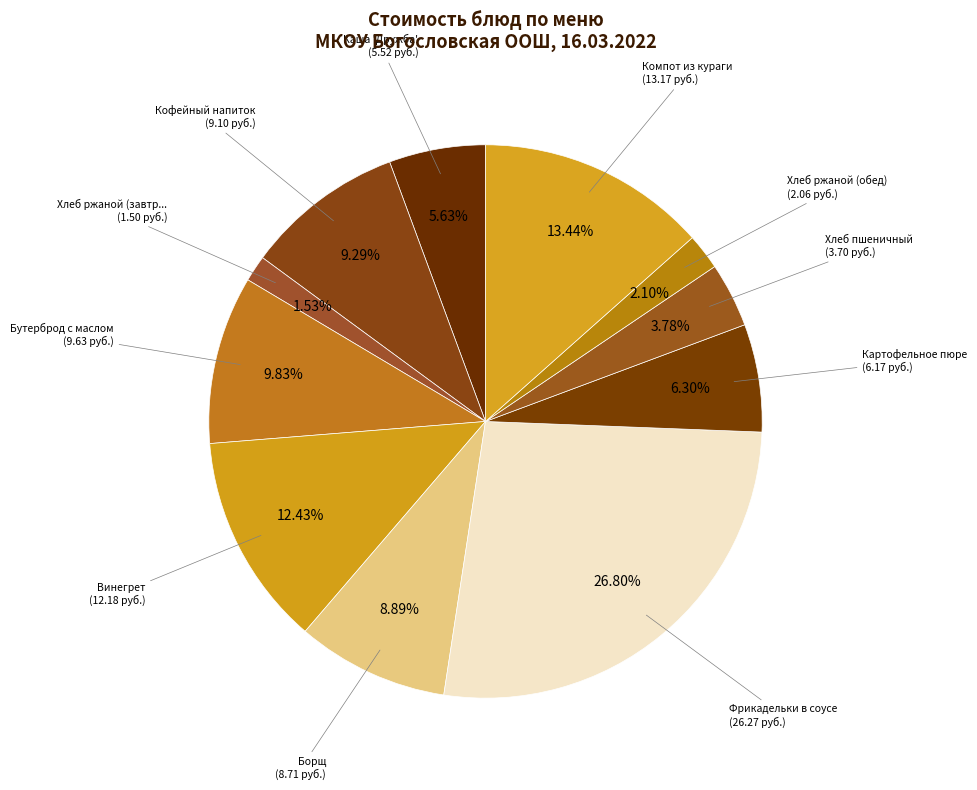

Count the number of slices in the pie.

11